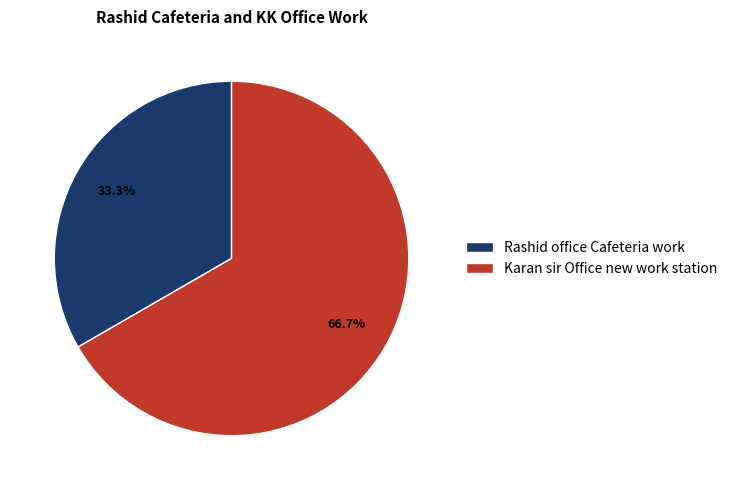

To the nearest percent, what is the average slice percentage?

50%